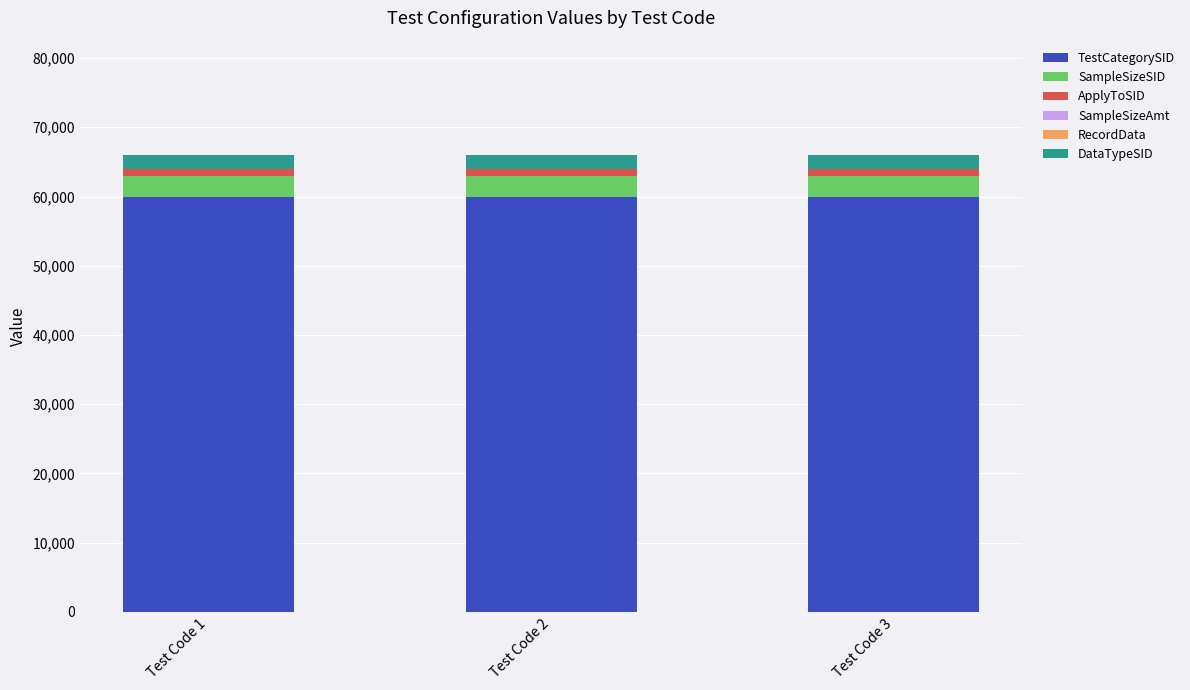

What is the maximum value for TestCategorySID?

60001